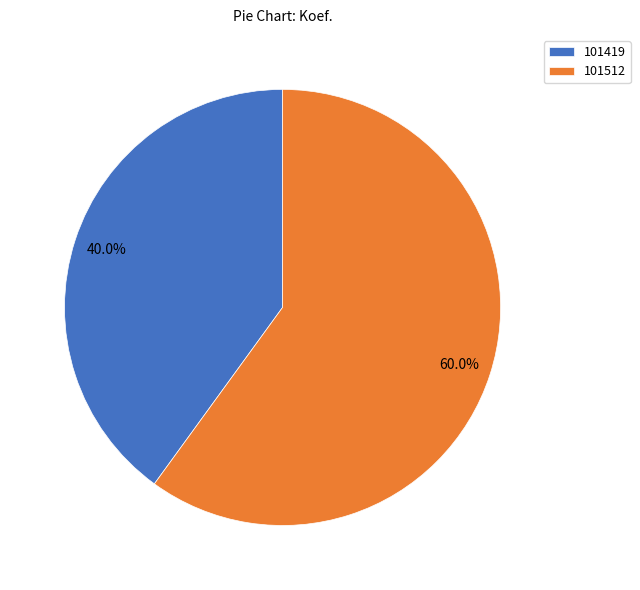

What portion of the pie excludes 101419?

60.0%